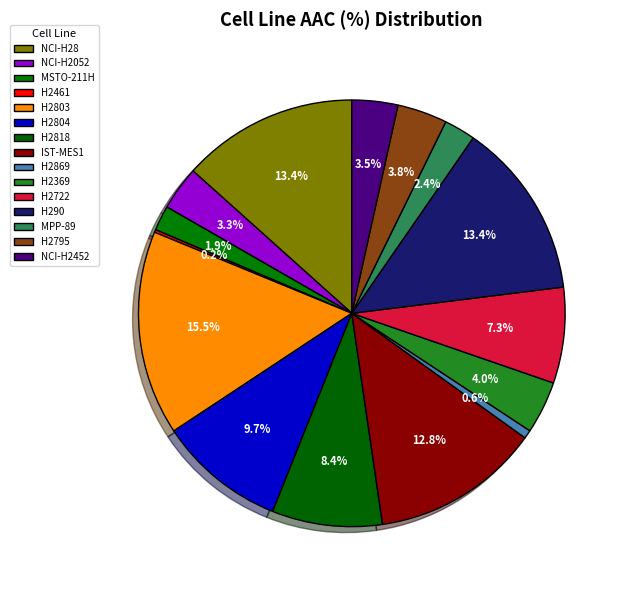

The H2804 slice represents 10% of the pie. True or false?

True